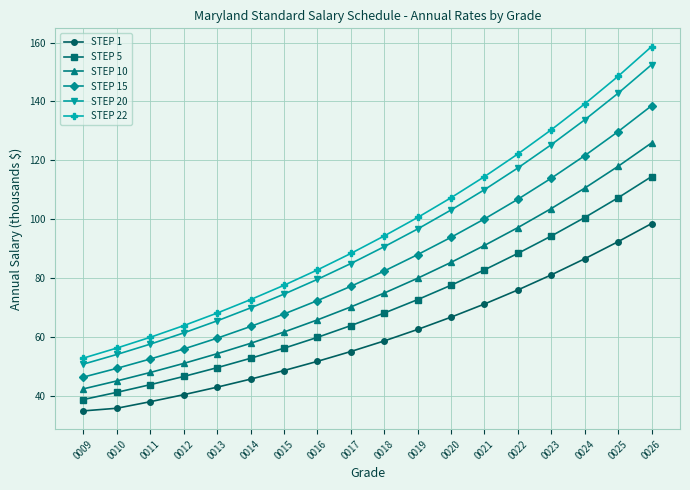

Rank the series by their maximum value, from highest to lowest.

STEP 22, STEP 20, STEP 15, STEP 10, STEP 5, STEP 1